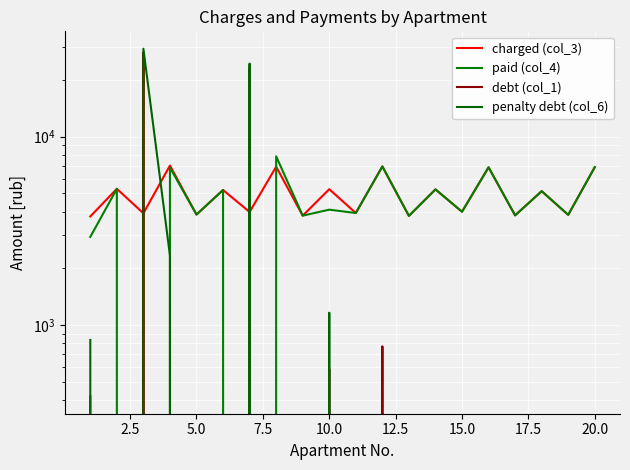

At 12.5, list the series in order from smallest to largest.

debt (col_1), penalty debt (col_6), charged (col_3), paid (col_4)